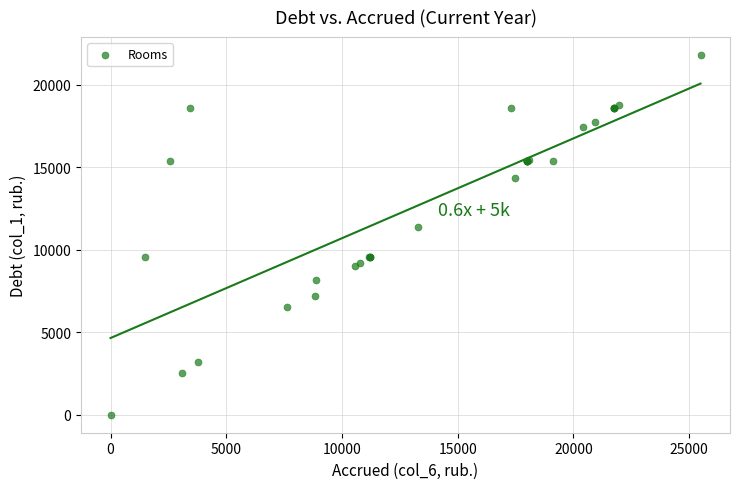

What Y value in the scatter plot is closest to 10905?

11366.4